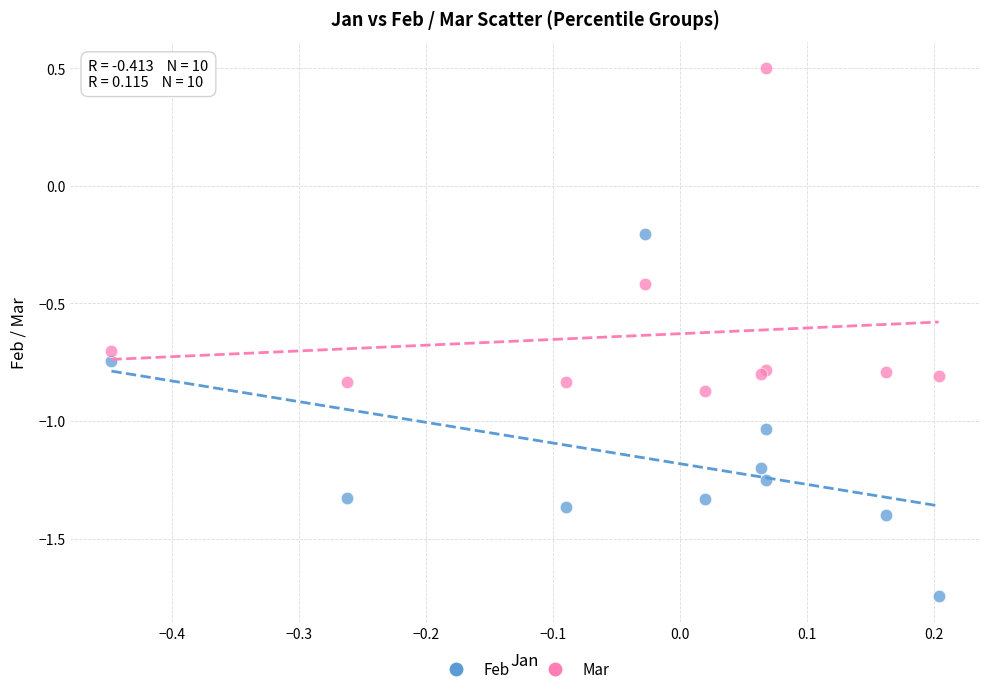

What are all the series names shown in the legend?

Feb, Mar